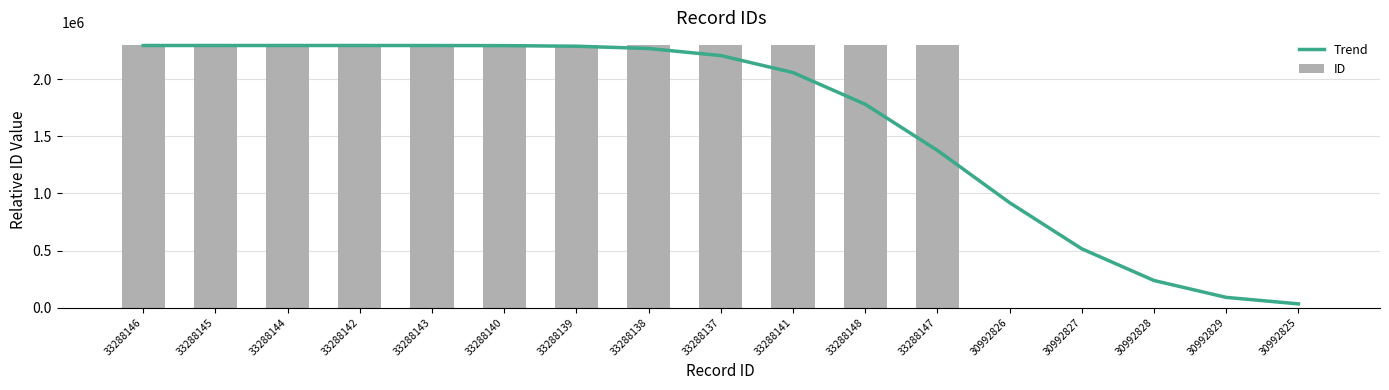

What is the approximate value of Trend at 30992828, to the nearest 10?

237120